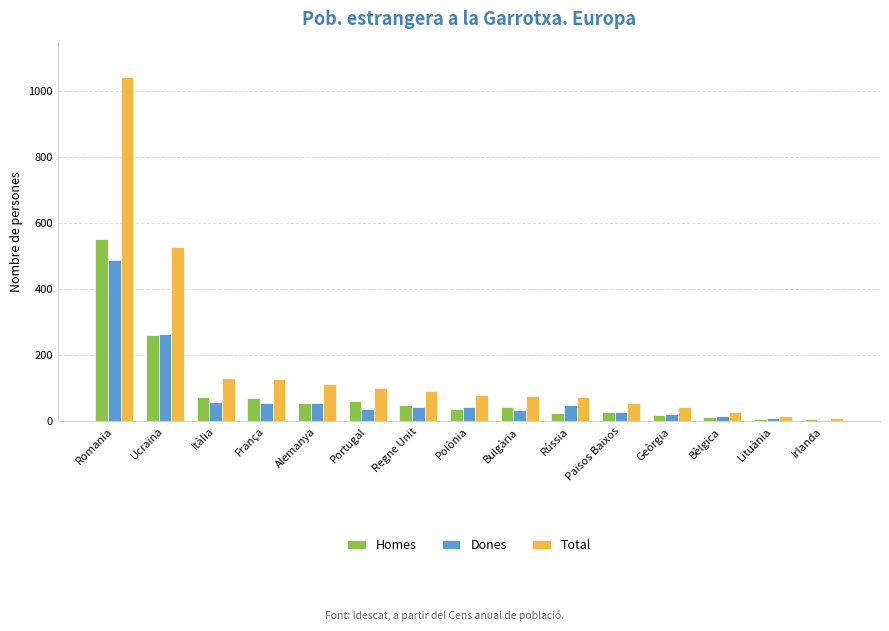

What is the value of the Dones bar at the 1st from the left?

490